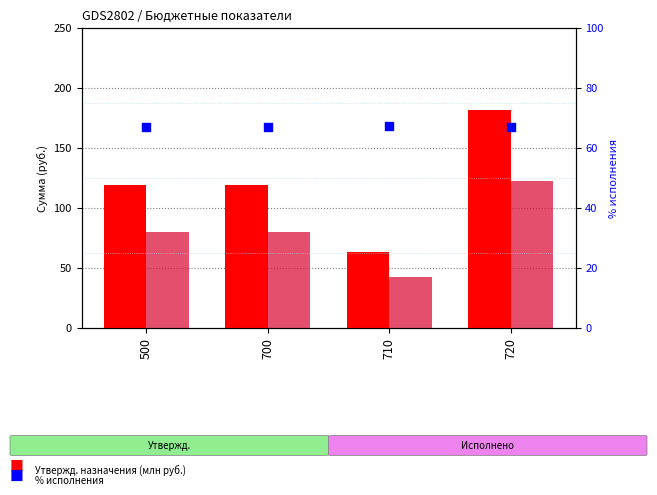

At which category is the sum across all series the highest?

720